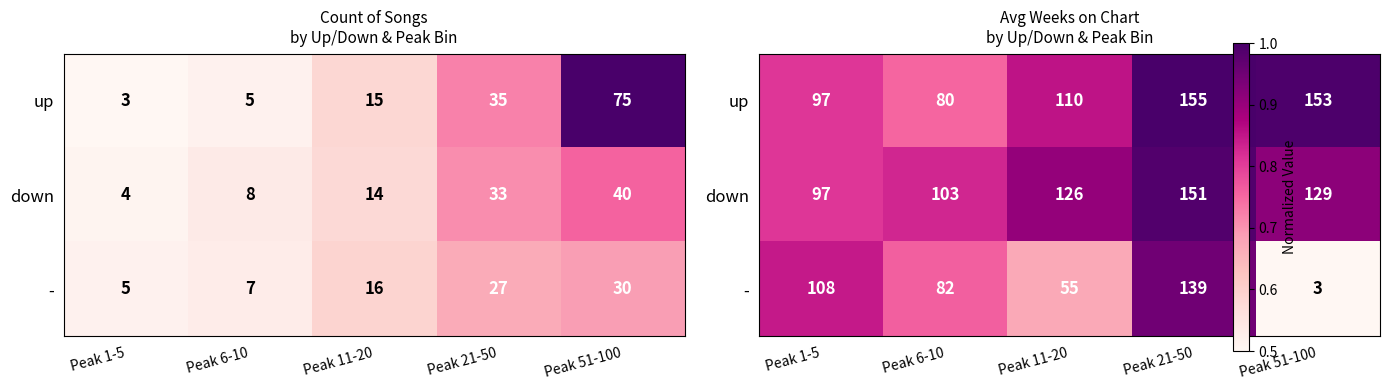

At Peak 6-10, list the series in order from smallest to largest.

up, -, down